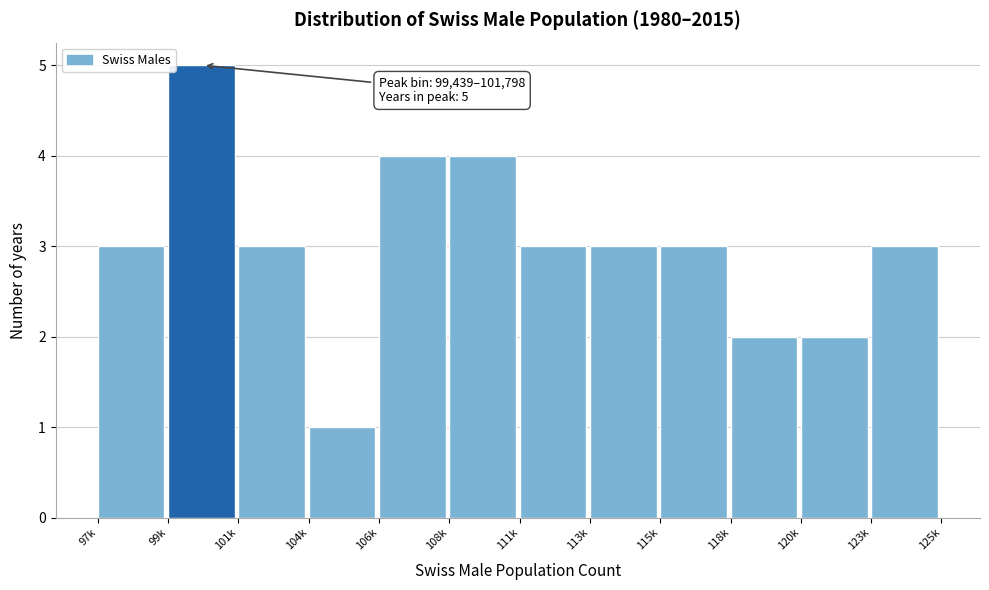

Reading left to right, transcribe all the data shown in this chart.

97k=3	99k=5	101k=3	104k=1	106k=4	108k=4	111k=3	113k=3	115k=3	118k=2	120k=2	123k=3